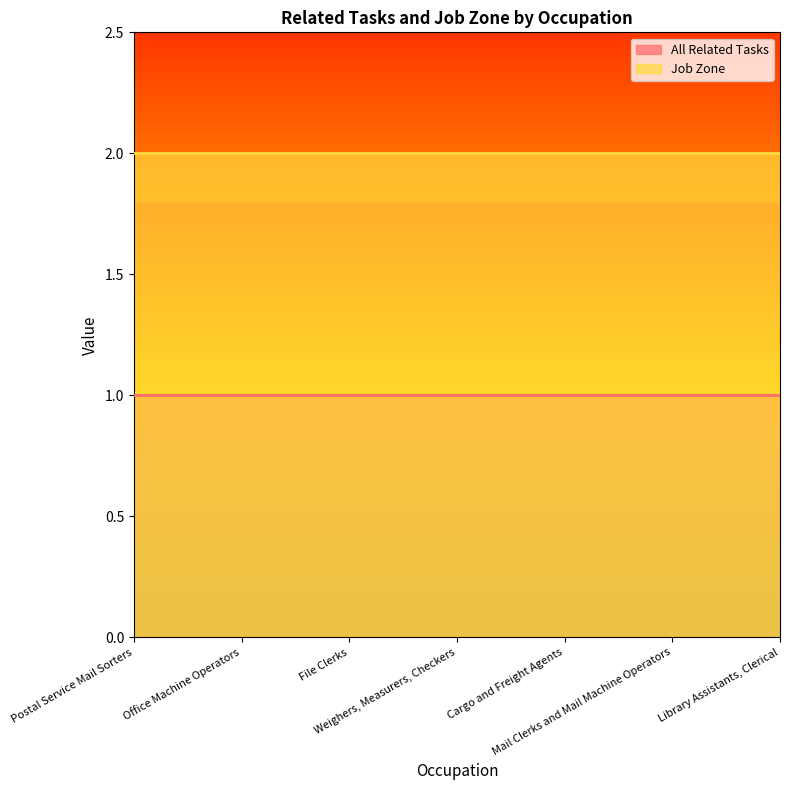

At how many categories does at least one series exceed 1?

7